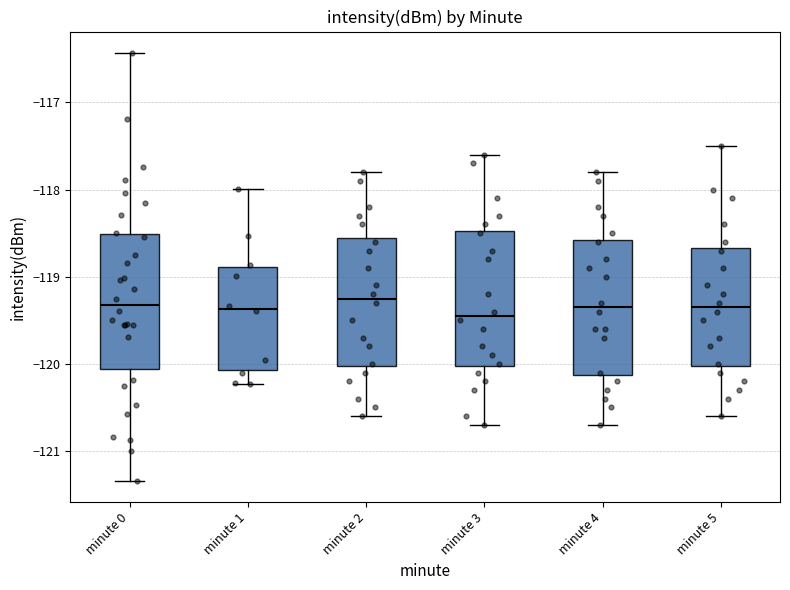

Where is the lower edge of the box for minute 3 on the y-axis? The values are not printed on the chart, so give them approximately, as read against the axis.

-120.0